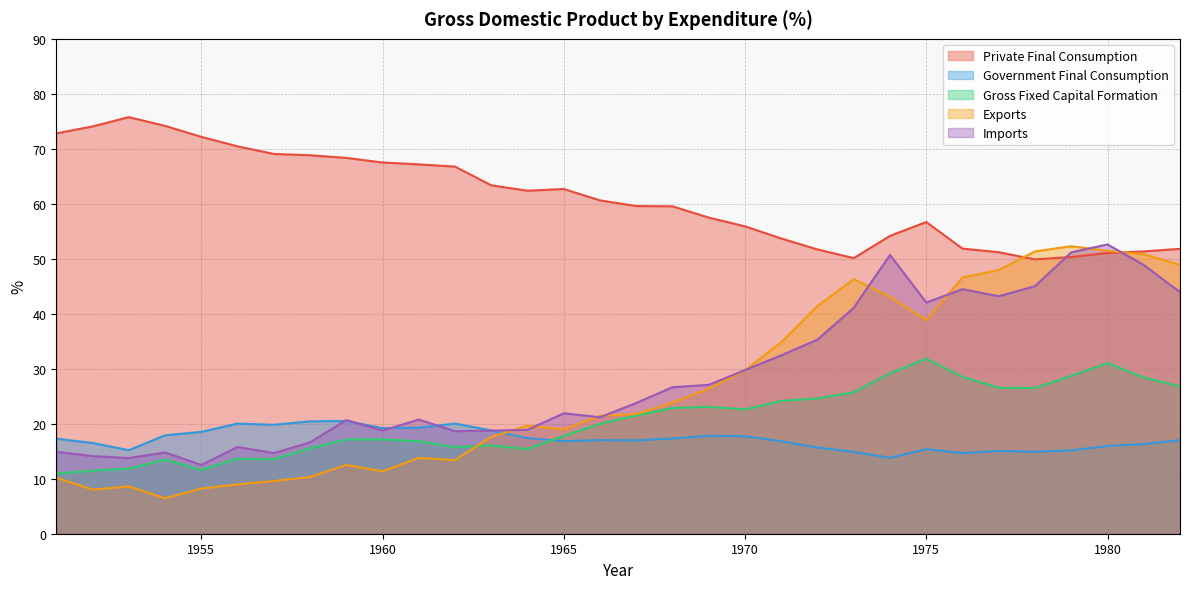

Rank the series at 1968 from highest to lowest value.

Private Final Consumption, Imports, Exports, Gross Fixed Capital Formation, Government Final Consumption